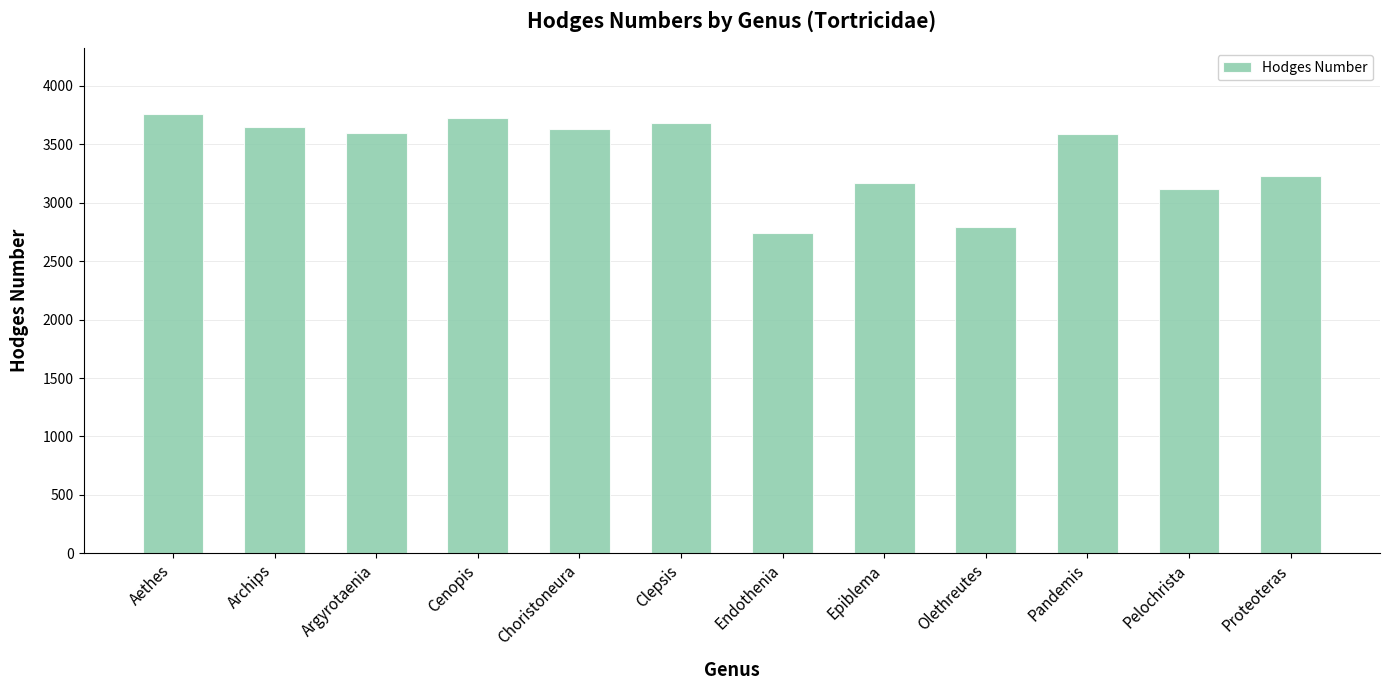

True or false: the data shows 3230.0 at Proteoteras.

True